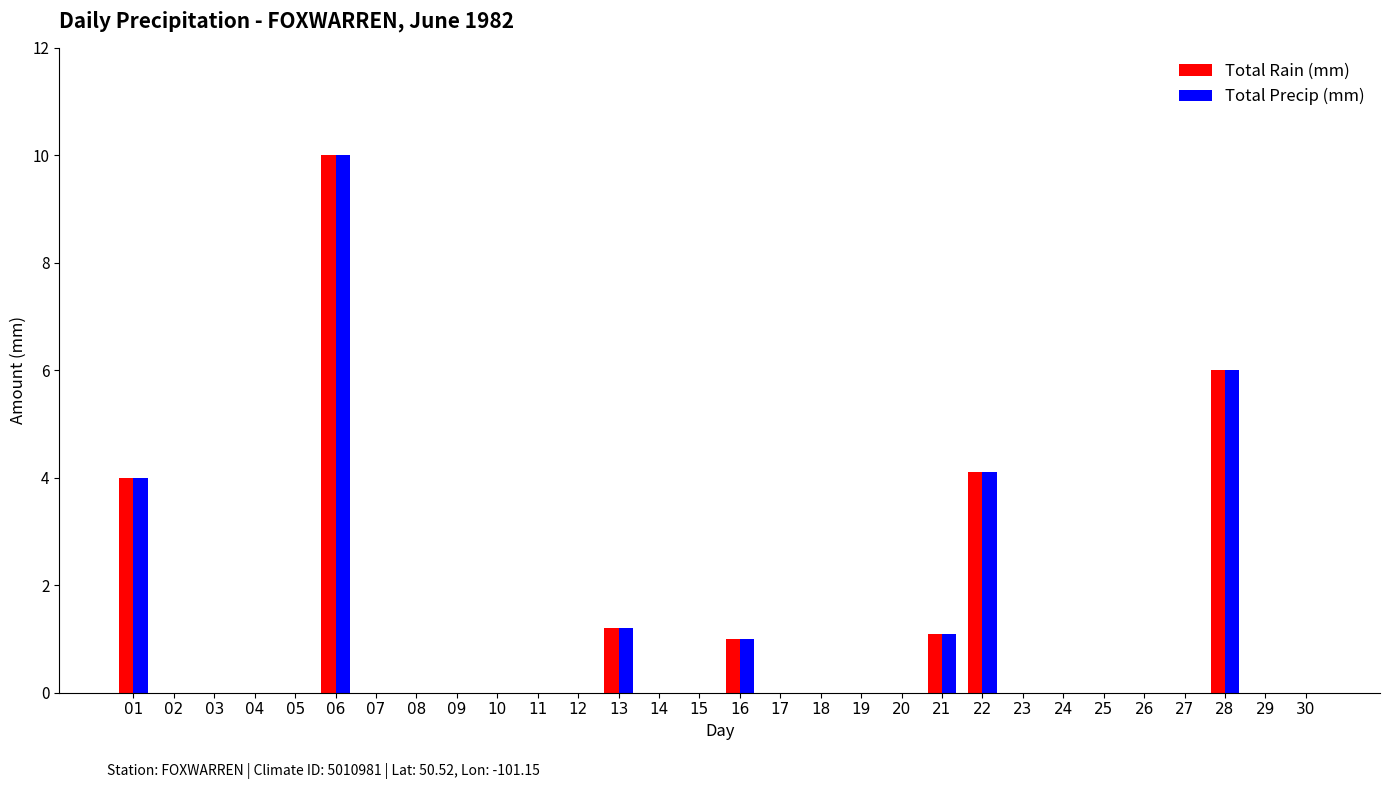

What is the greatest value displayed?

10.0